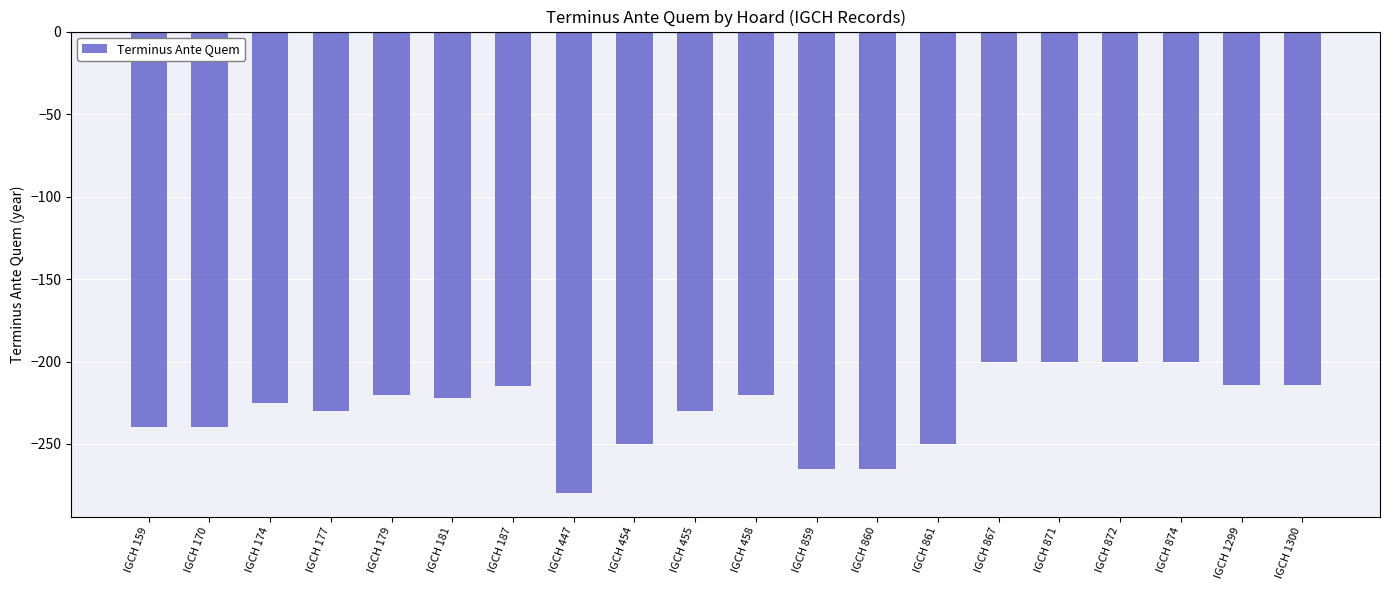

True or false: the data shows -59 at IGCH 187.

False